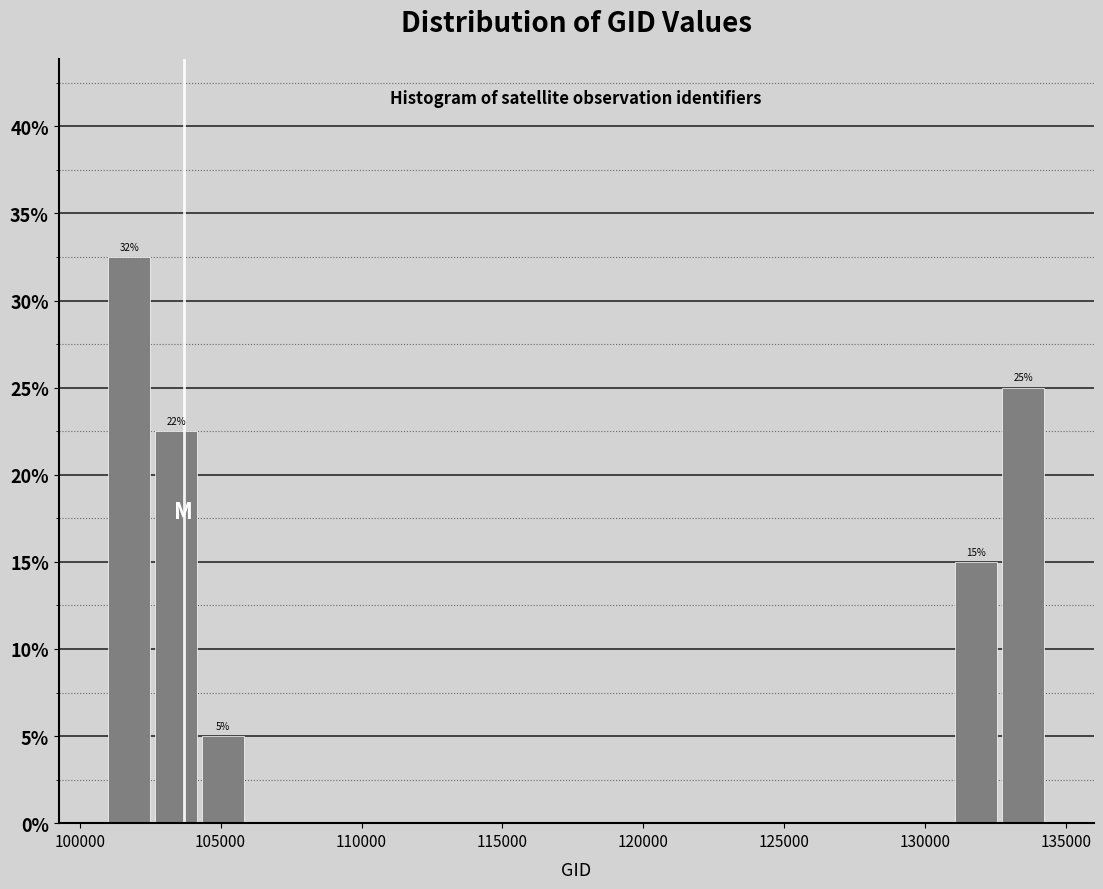

Read against the x-axis, roughly where is the centre of the tallest bar?

102000